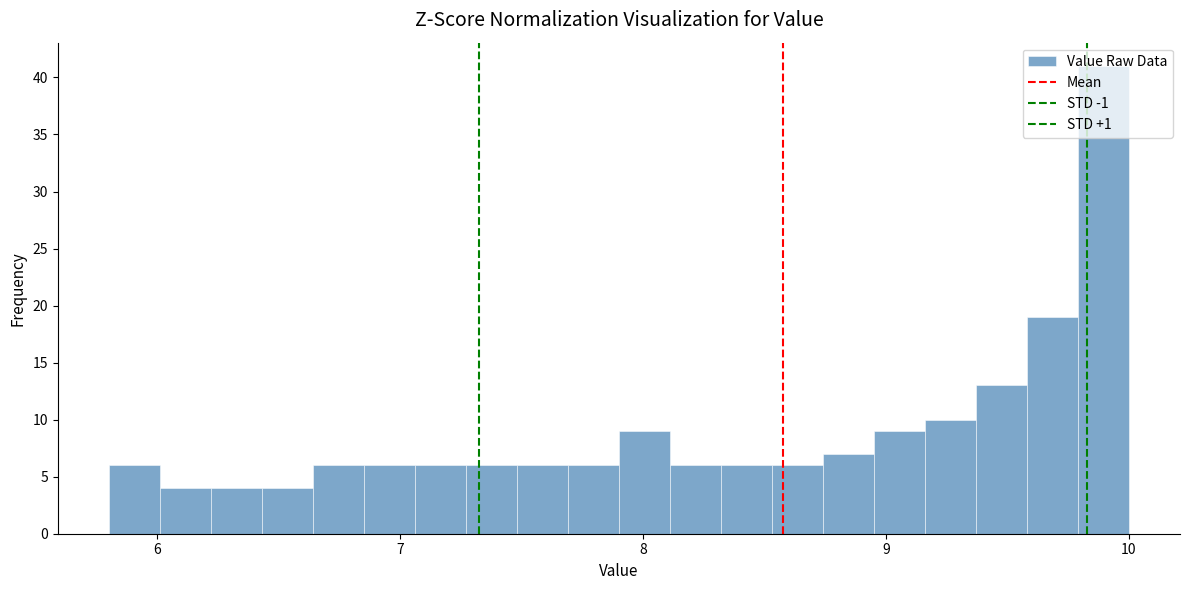

Around what value on the x-axis is the tallest bar? Give the approximate position of its centre, as read against the axis.

9.9